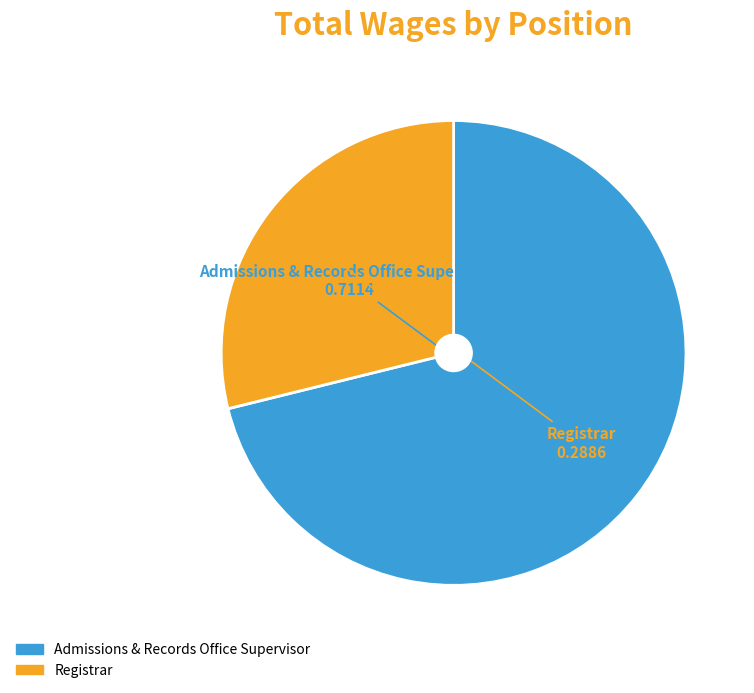

Between Admissions & Records Office Supervisor and Registrar, which is larger?

Admissions & Records Office Supervisor